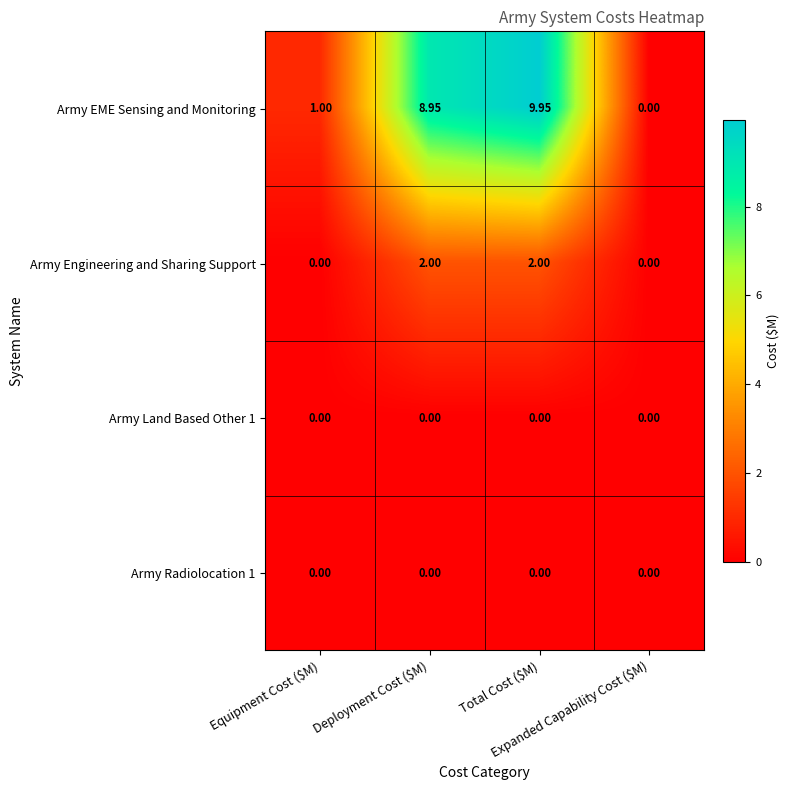

Which series has the widest spread of values?

Army EME Sensing and Monitoring